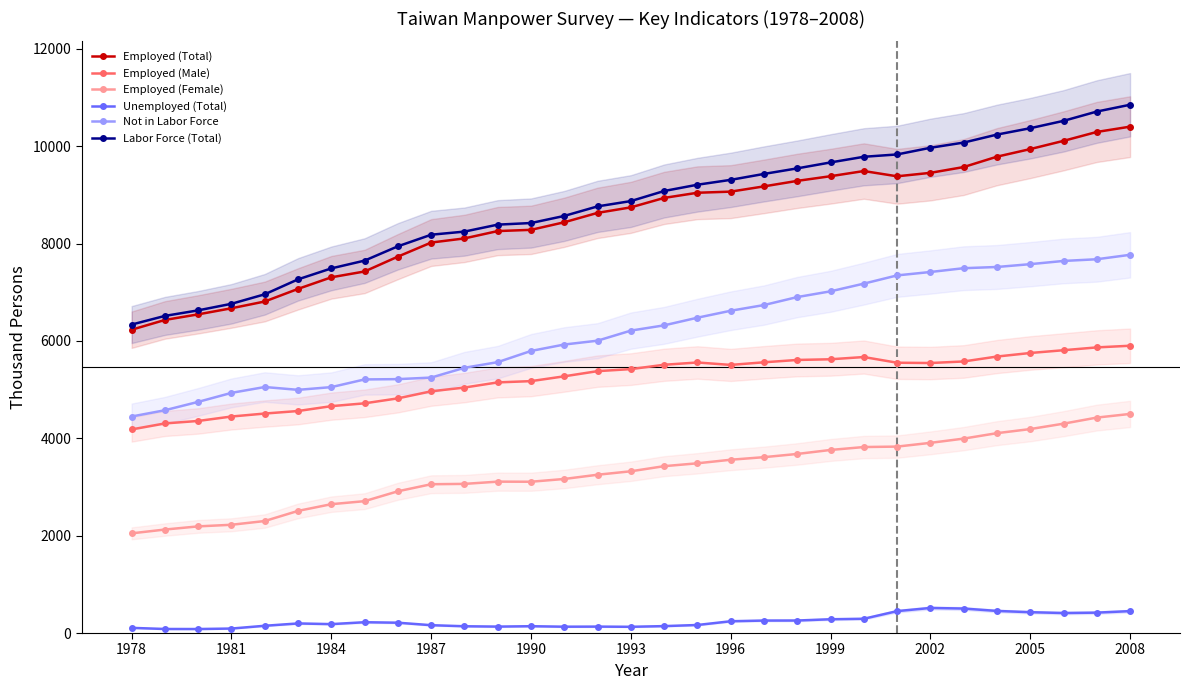

Is it true that Employed (Total) equals 10403 at 2008?

True